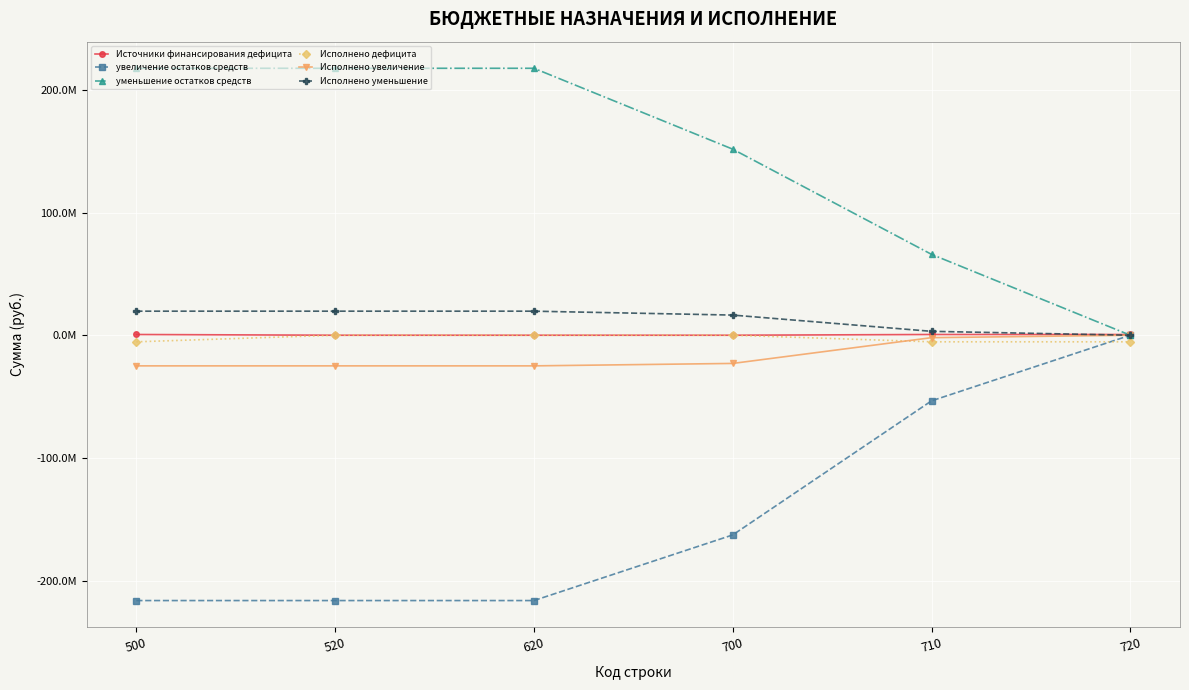

What are all the series names shown in the legend?

Источники финансирования дефицита, увеличение остатков средств, уменьшение остатков средств, Исполнено дефицита, Исполнено увеличение, Исполнено уменьшение